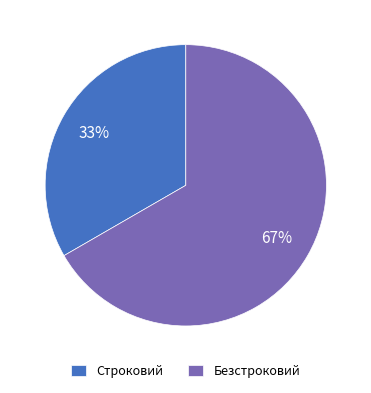

True or false: Строковий accounts for 28% of the total.

False